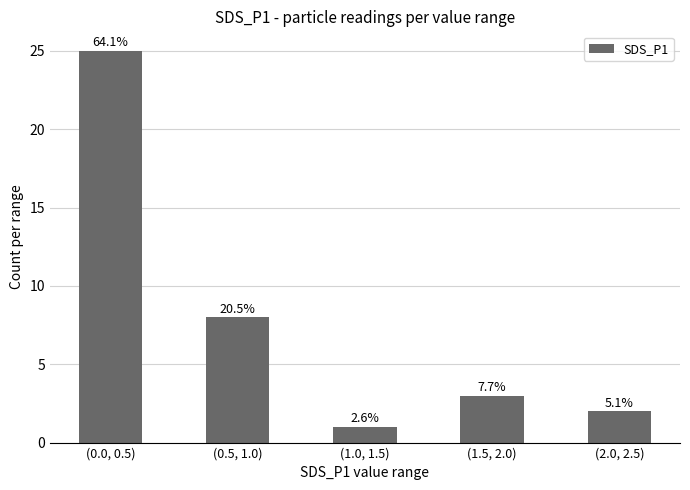

Which category has the highest value across all series?

(0.0, 0.5)